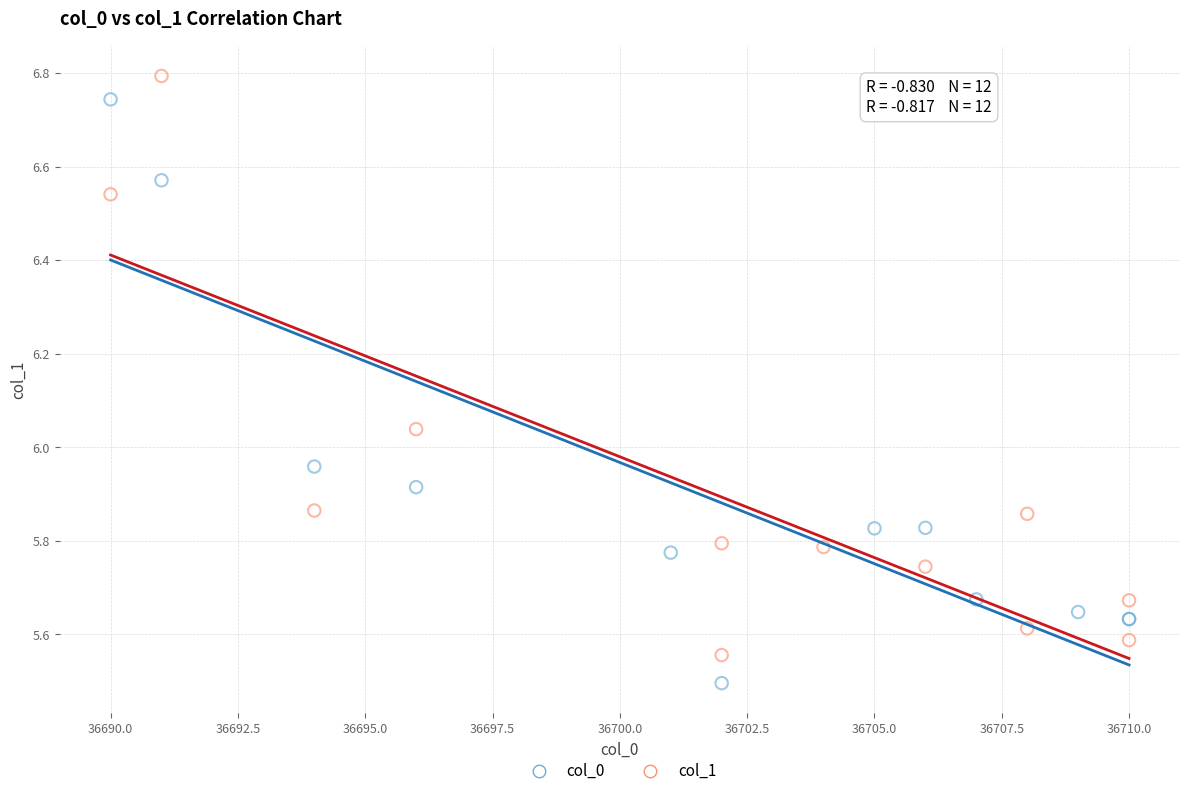

Which series reaches the minimum Y coordinate?

col_0